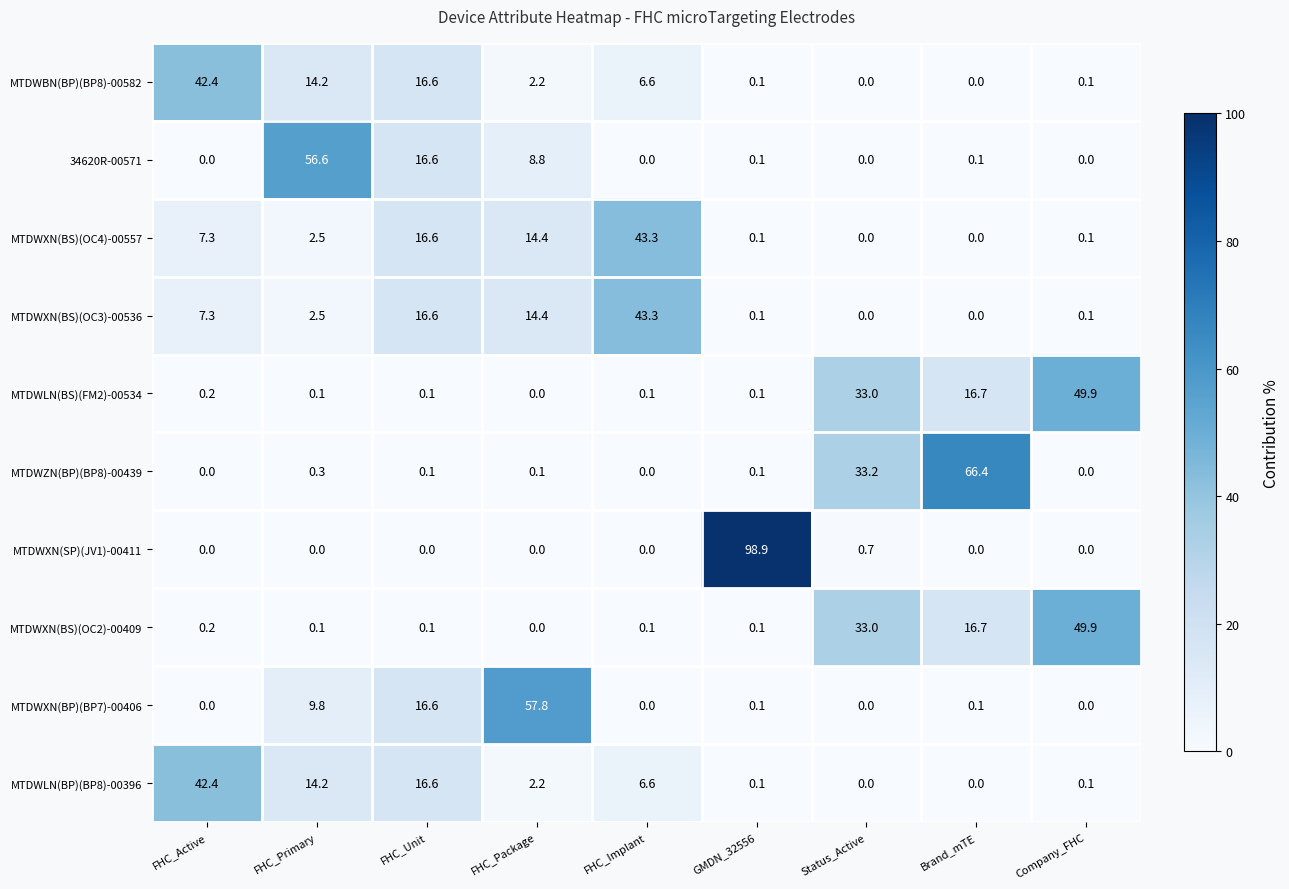

Which series has the widest spread of values?

MTDWXN(SP)(JV1)-00411